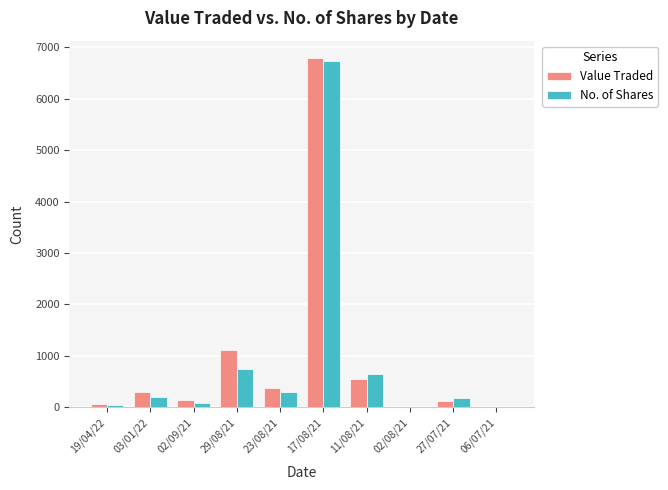

Does the chart contain stacked bars?

No